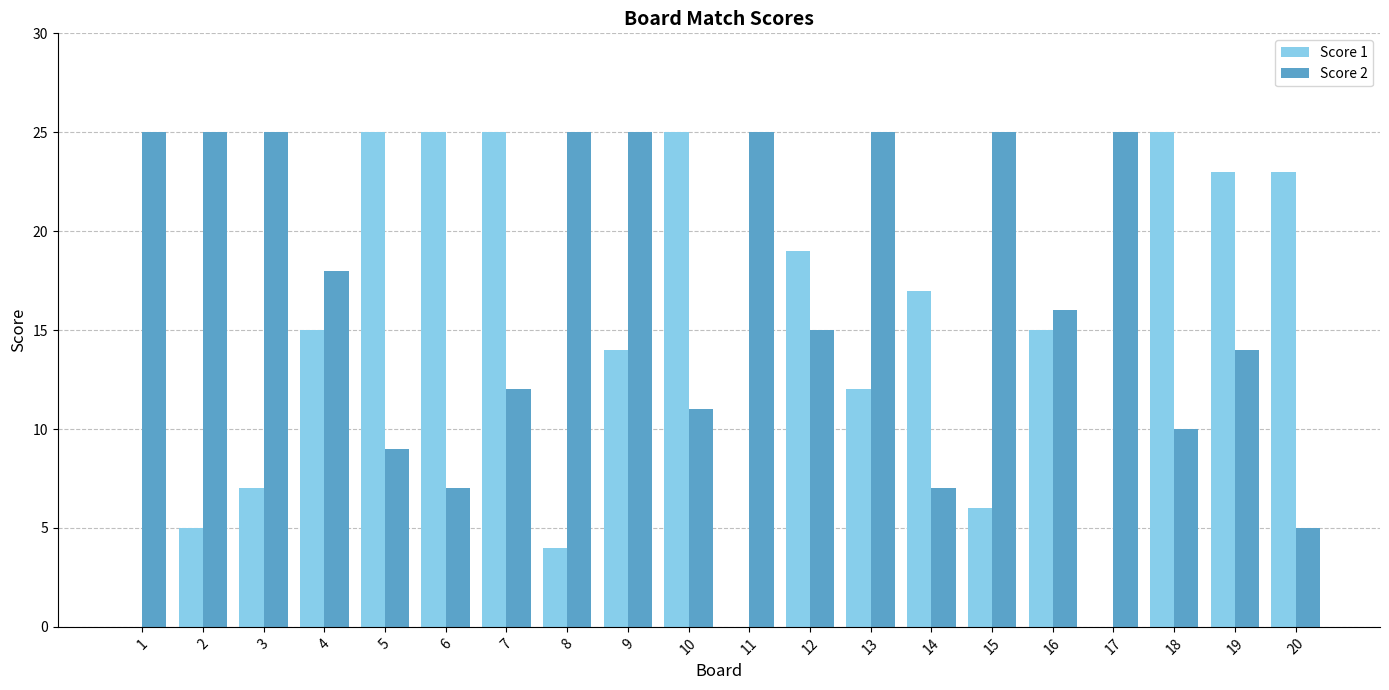

What is the sum of the Score 1 values at 18 and 9?

39